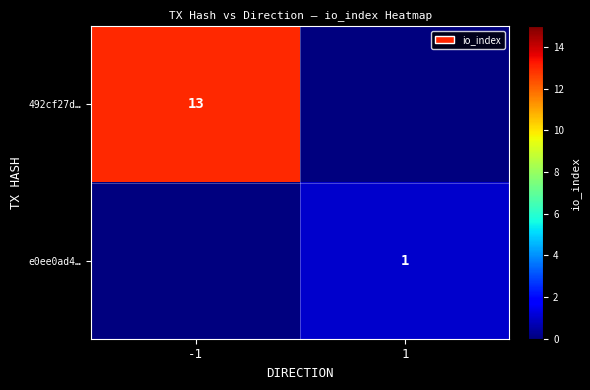

True or false: e0ee0ad4… has a value of 0 at 1.

False